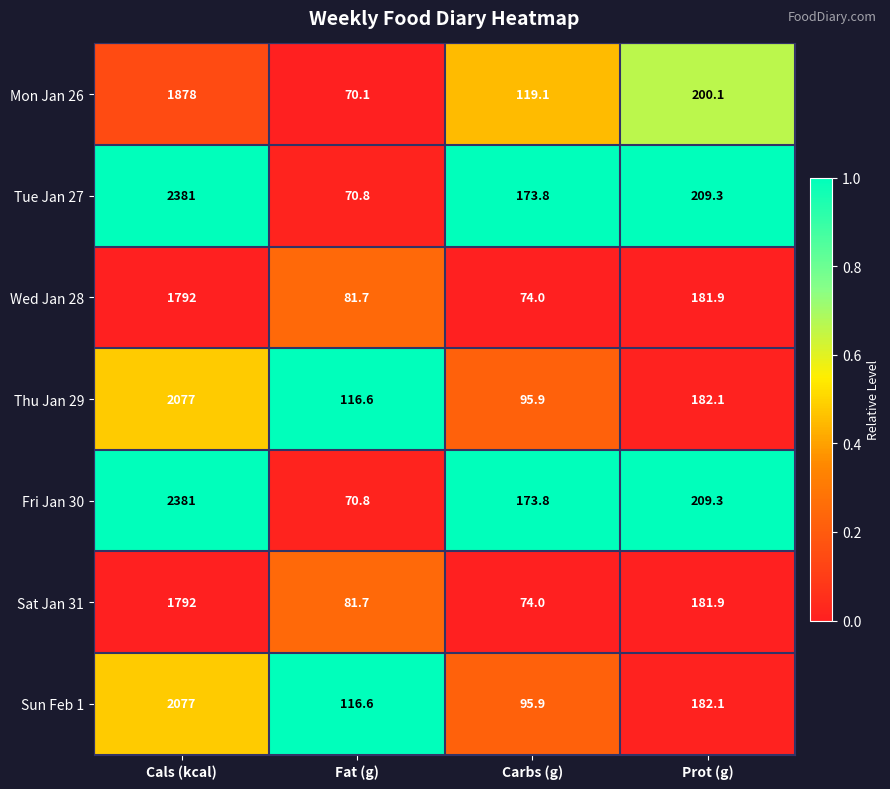

What is the total value across all series at Fat (g)?

608.3